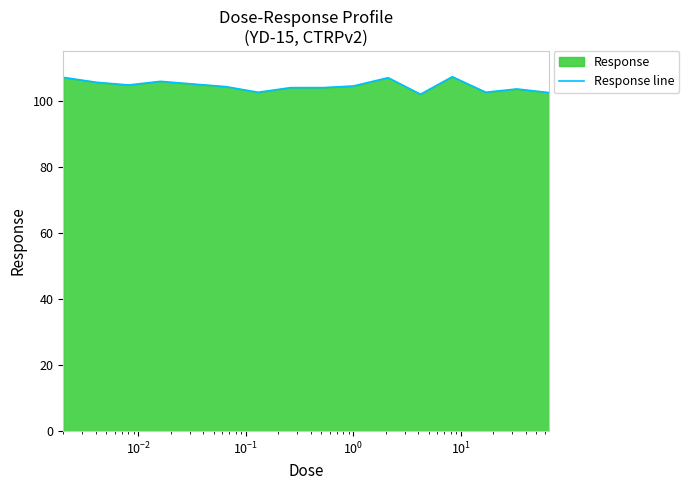

What is the minimum value shown in the chart?

101.9